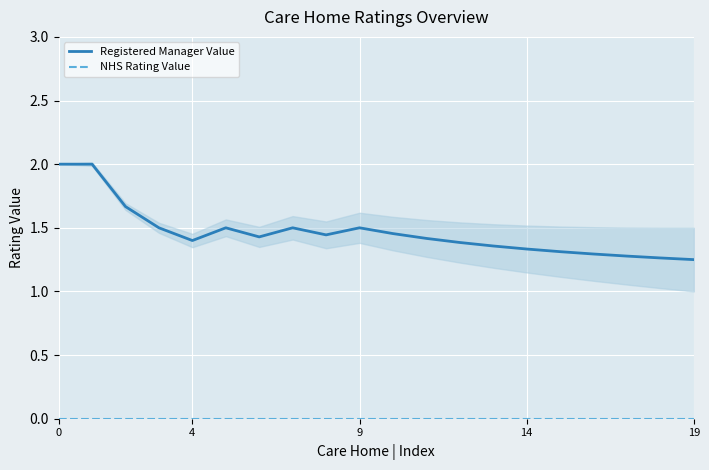

What is the label of the 14th point from the left?

13